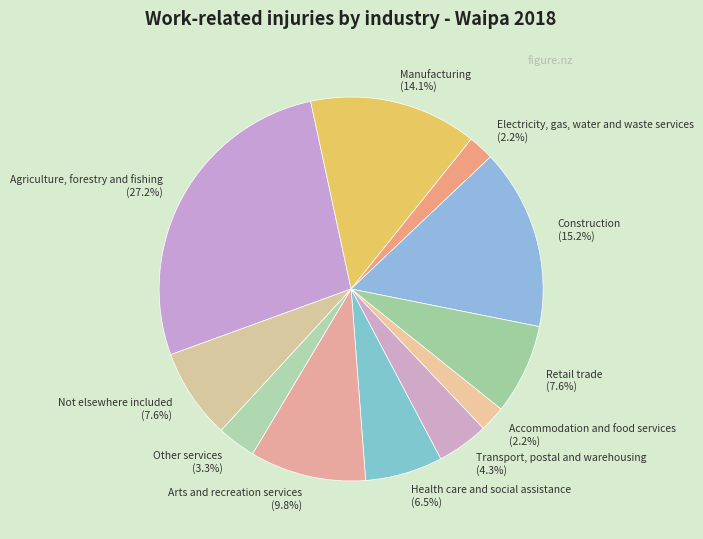

Approximately how many times larger is the value at Accommodation and food services (2.2%) compared to Other services (3.3%)?

0.7